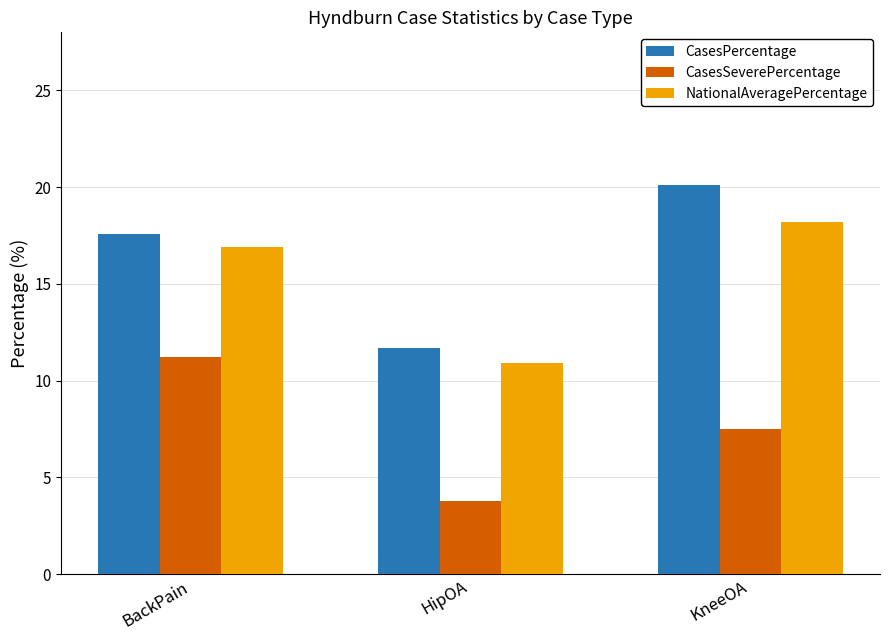

Which category has the lowest value in the CasesSeverePercentage series?

HipOA